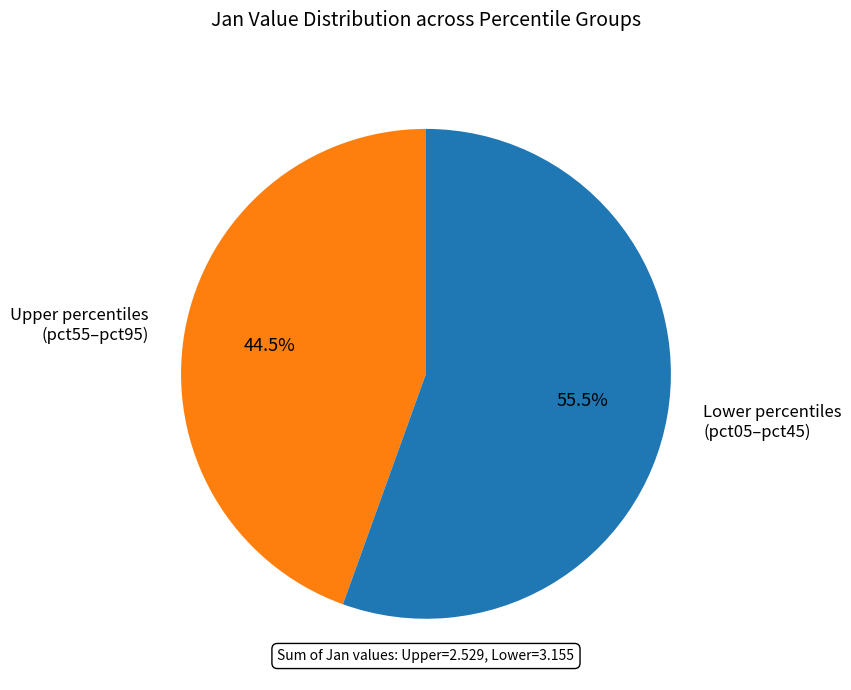

How many segments does this pie chart have?

2